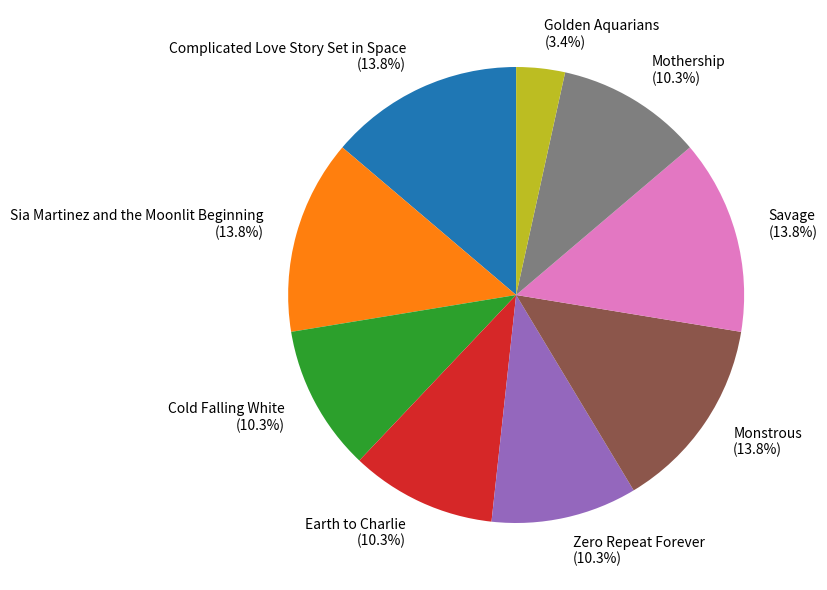

Between Sia Martinez and the Moonlit Beginning (13.8%) and Earth to Charlie (10.3%), which is larger?

Sia Martinez and the Moonlit Beginning (13.8%)